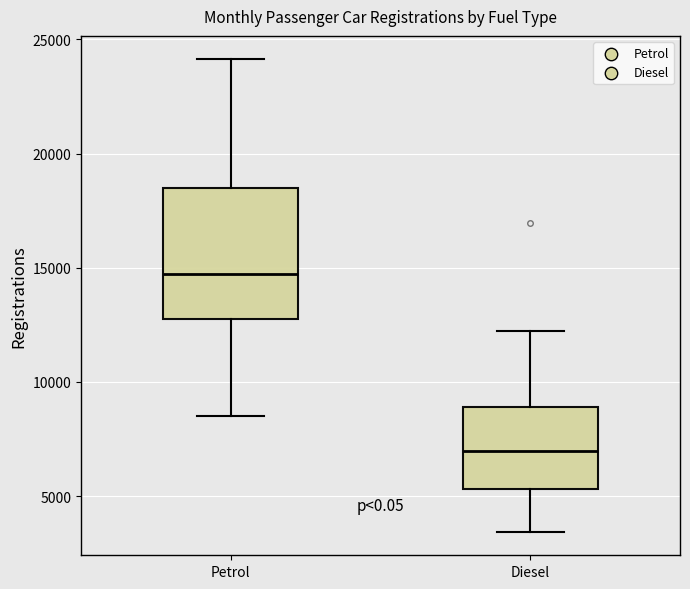

Reading left to right, transcribe this box plot: for each box, give where its median line is, the range the box spans, and where its two whiskers end, as read against the y-axis. The values are not printed on the chart, so give them approximately, as read against the axis.

Petrol: median 14500, box 13000 to 18500, whiskers 8500 to 24000
Diesel: median 7000, box 5500 to 9000, whiskers 3500 to 12000